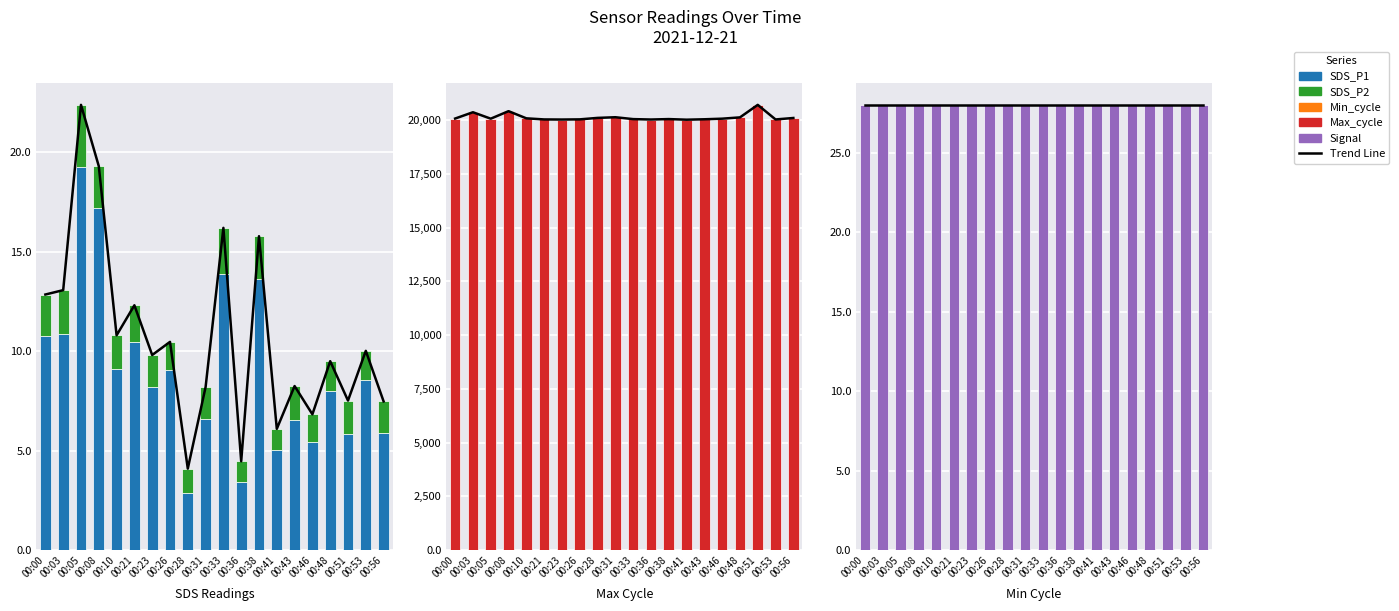

Read the Max_cycle value at 00:03.

20364.0